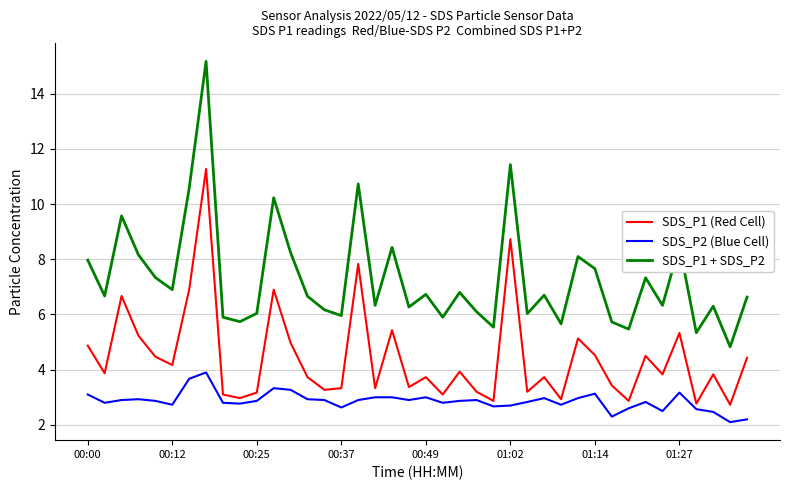

In SDS_P1 (Red Cell), how many points are lower than both neighbors (excluding endpoints)?

14